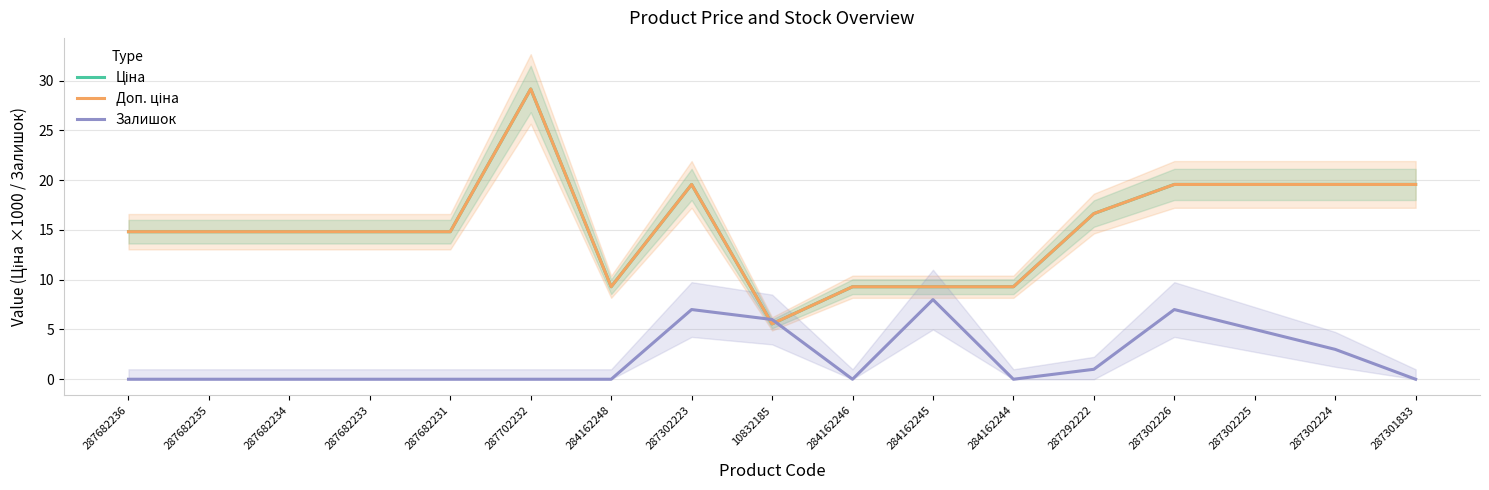

After their last crossing, which series has the higher values: Доп. ціна or Залишок?

Доп. ціна